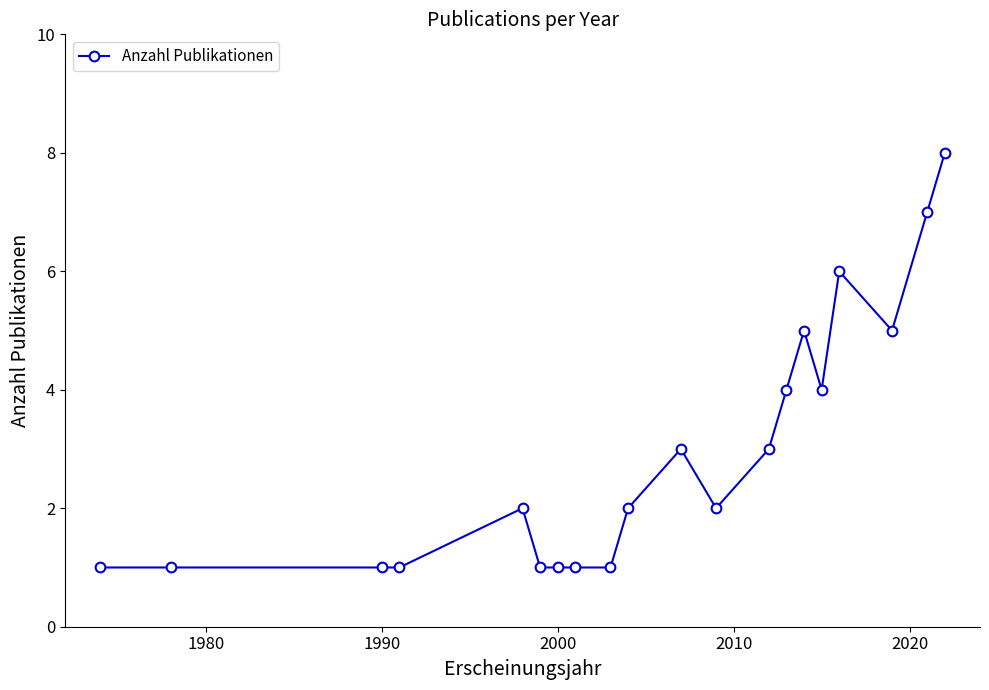

What is the smallest value displayed?

1